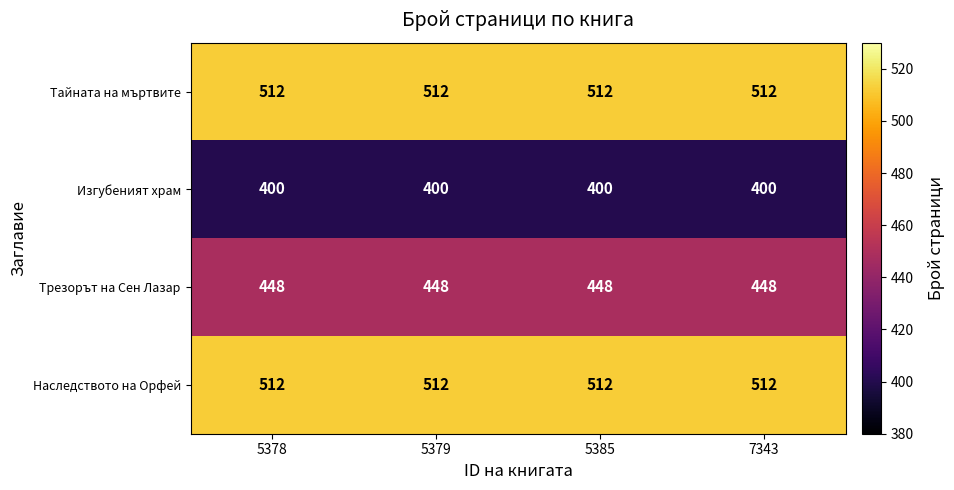

Is it true that Тайната на мъртвите equals 839 at 7343?

False